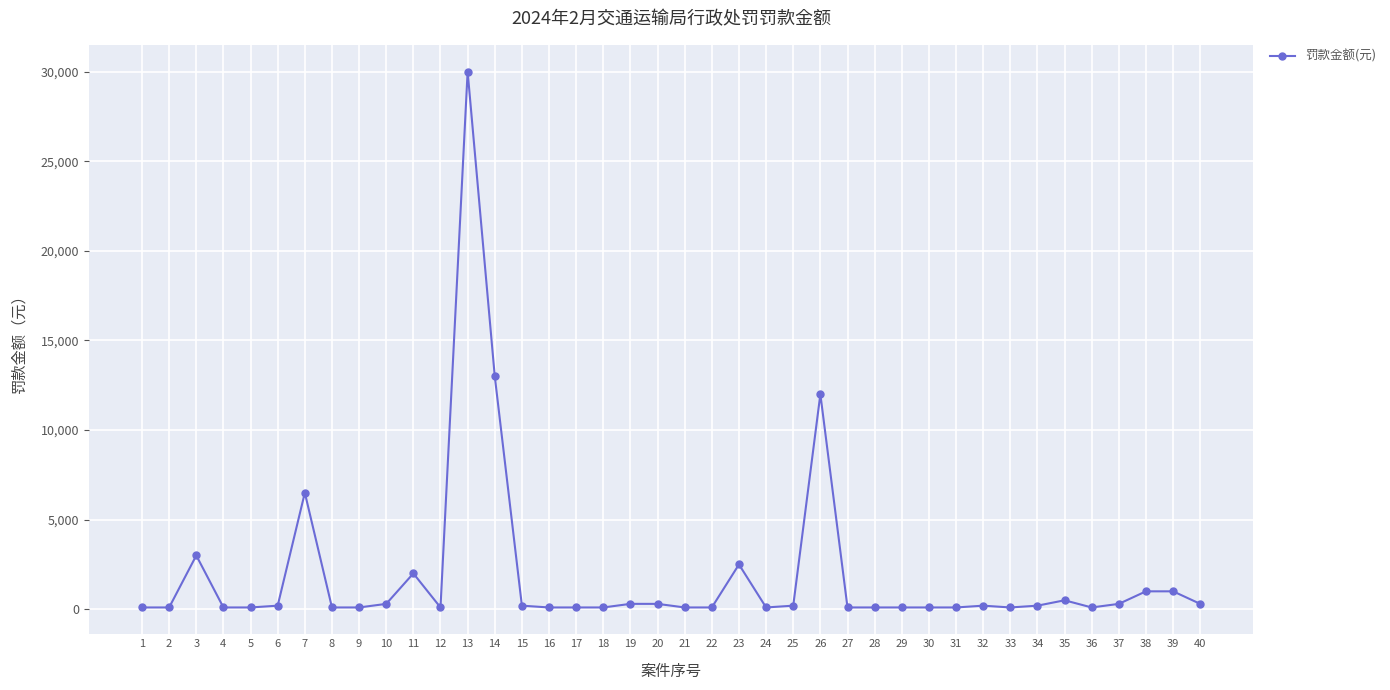

The value at 31 is 100. True or false?

True